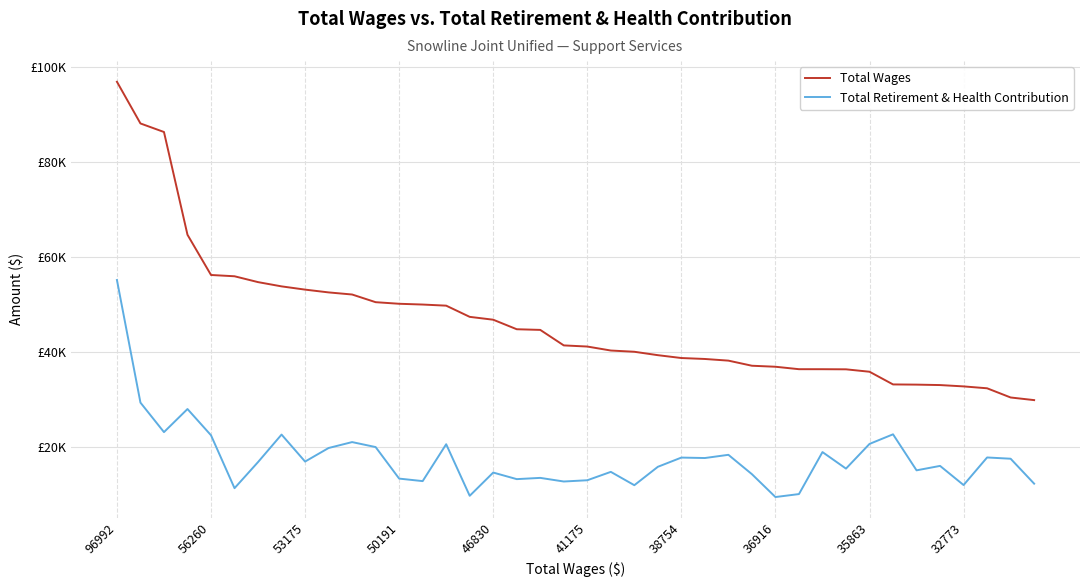

True or false: Total Retirement & Health Contribution and Total Wages intersect in this chart.

False